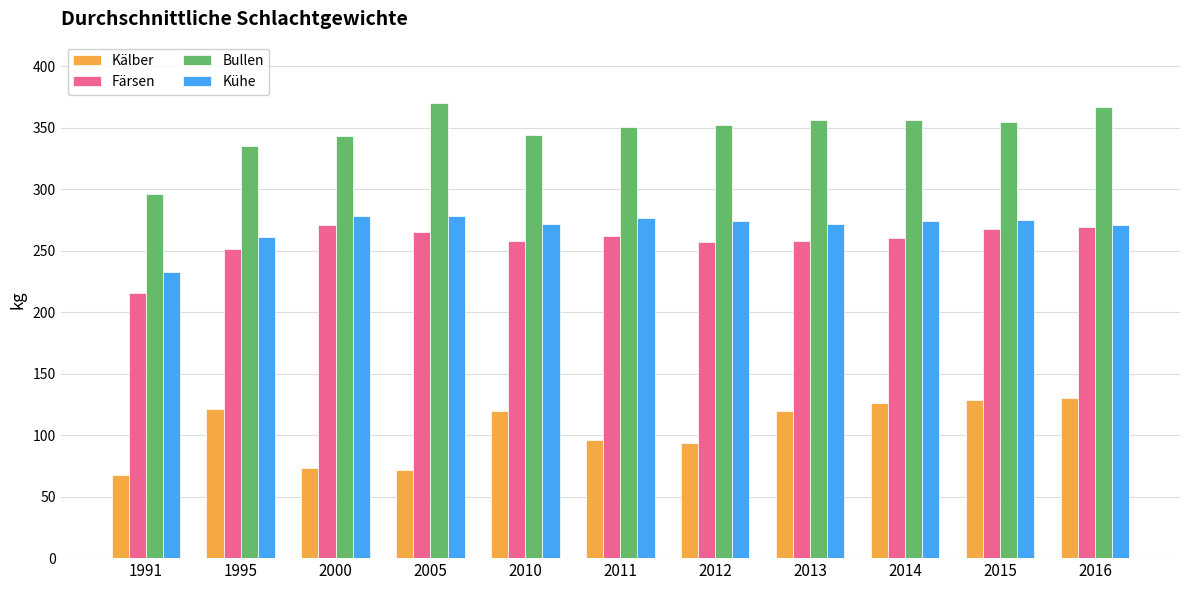

What value does the Färsen series have at 2015, to the nearest 10?

270